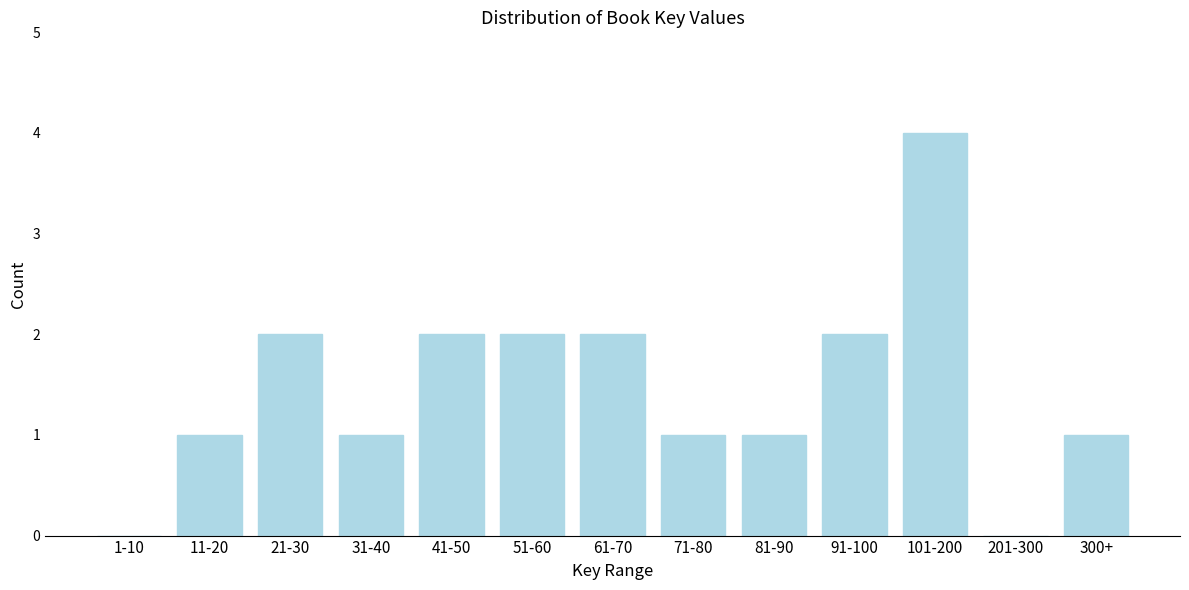

Reading right to left, transcribe all the data shown in this chart.

300+=1	201-300=0	101-200=4	91-100=2	81-90=1	71-80=1	61-70=2	51-60=2	41-50=2	31-40=1	21-30=2	11-20=1	1-10=0